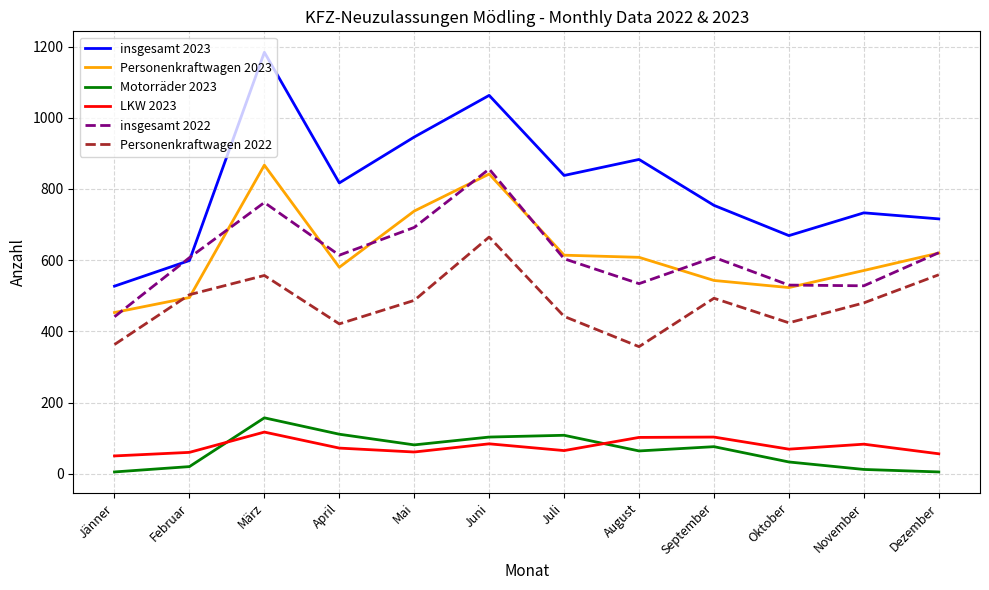

Which series has the largest total across all categories?

insgesamt 2023